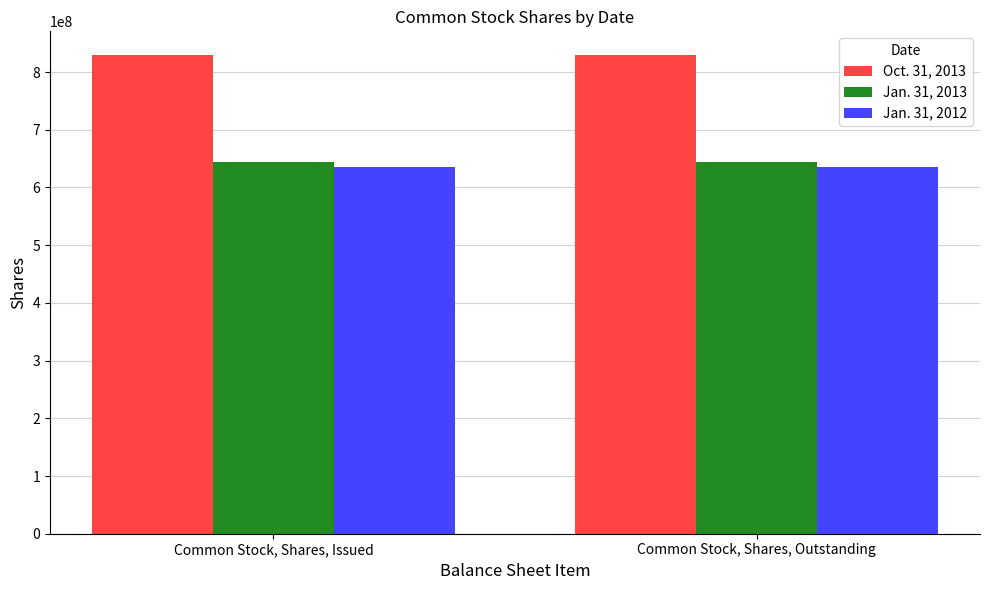

What are all the series names shown in the legend?

Oct. 31, 2013, Jan. 31, 2013, Jan. 31, 2012